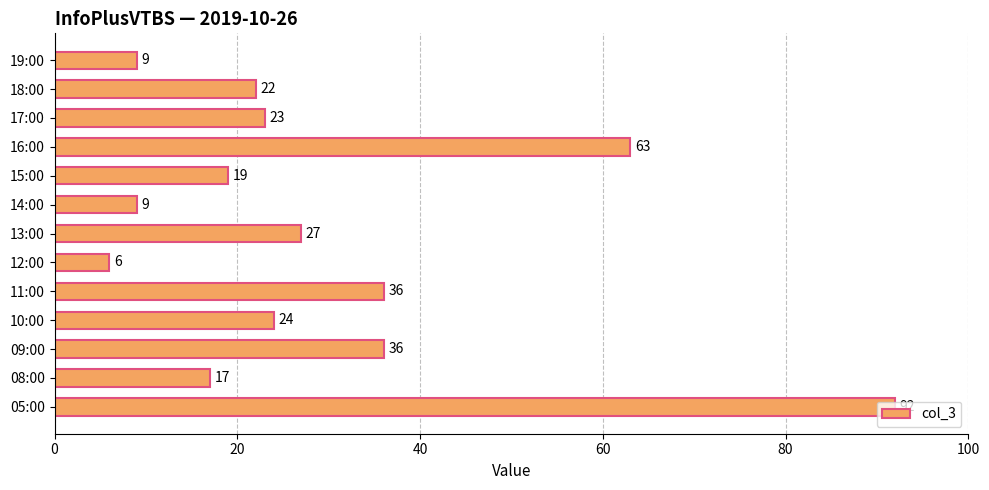

What is the sum of all values?

383